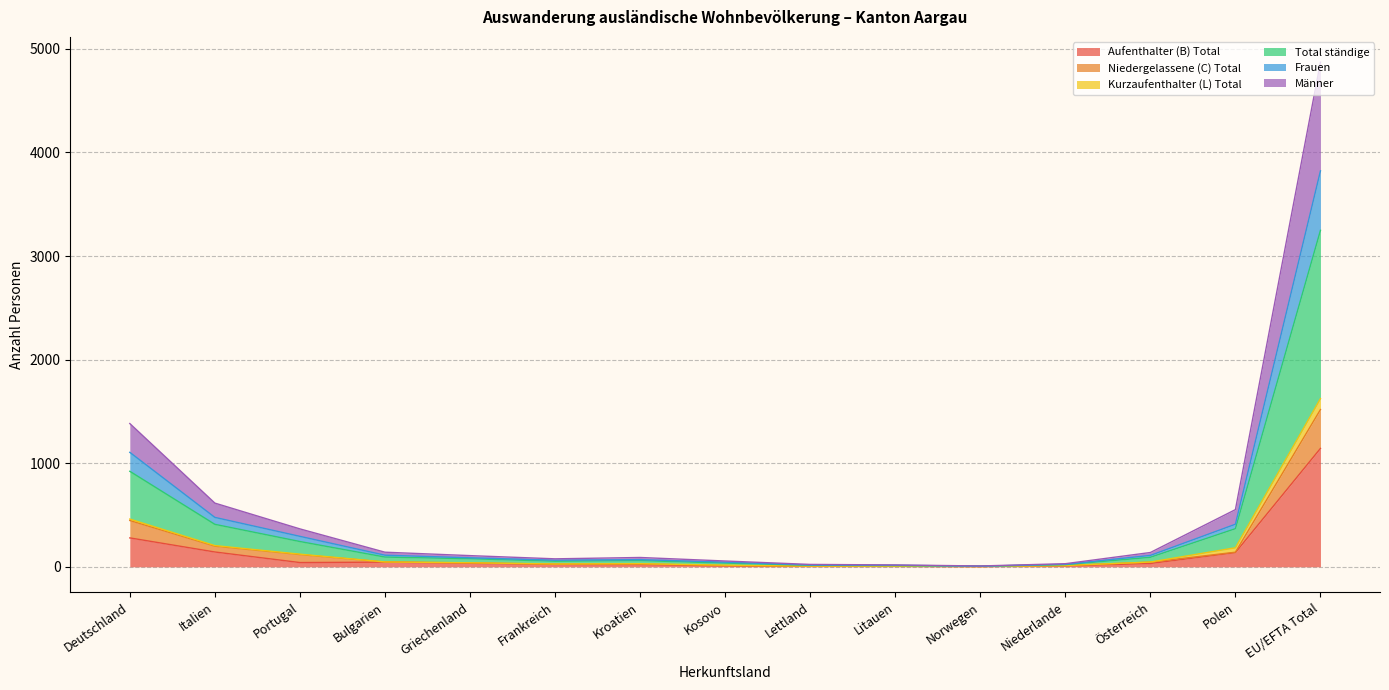

Where is the first local minimum for Aufenthalter (B) Total?

Portugal